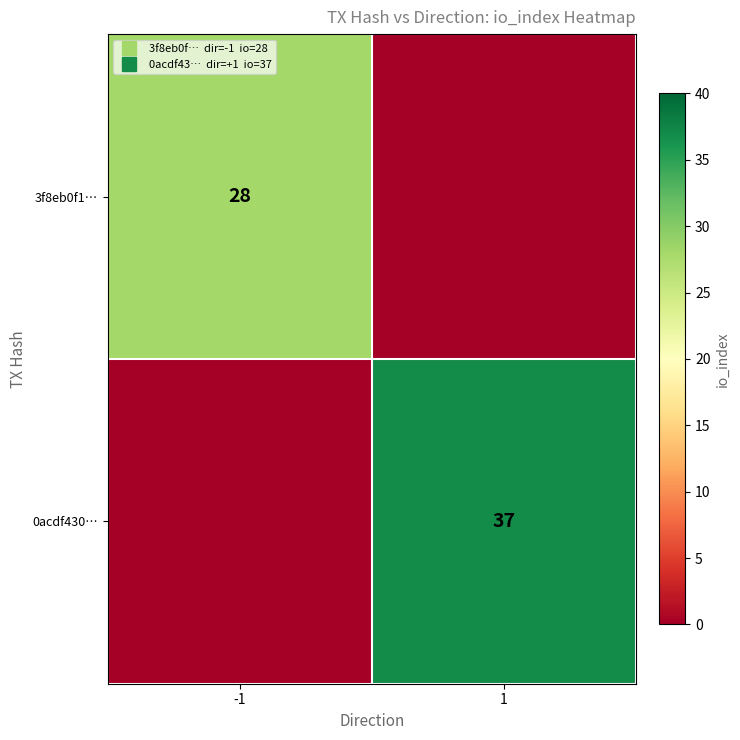

What is the greatest value displayed?

37